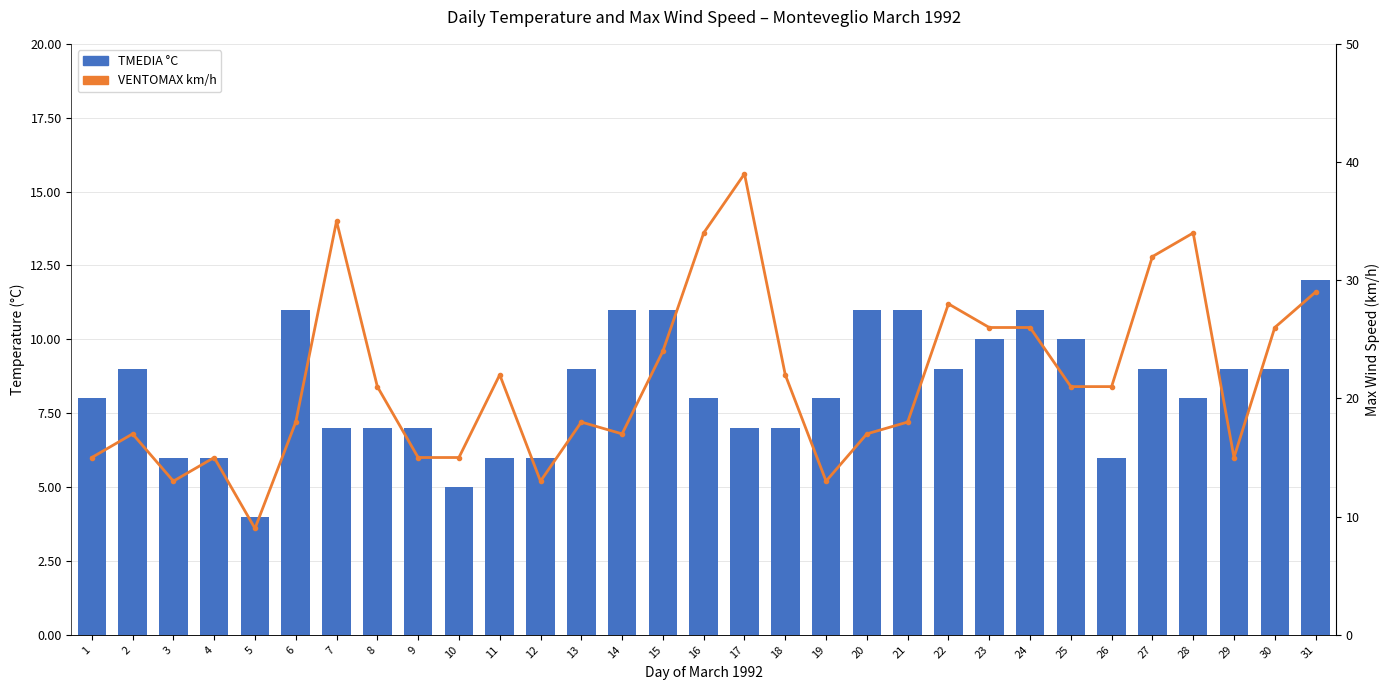

At how many categories does at least one series exceed 9?

30